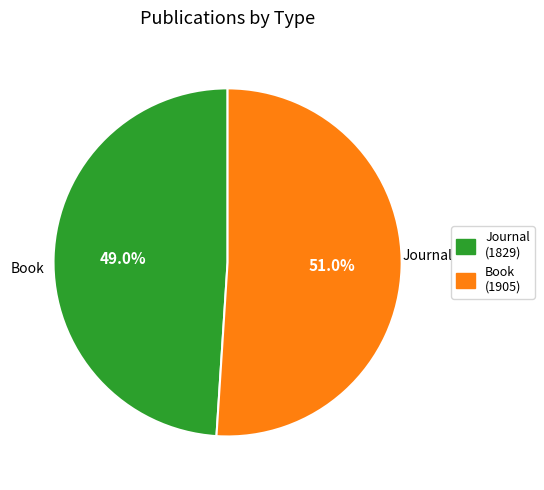

To the nearest percent, what is the average slice percentage?

50%